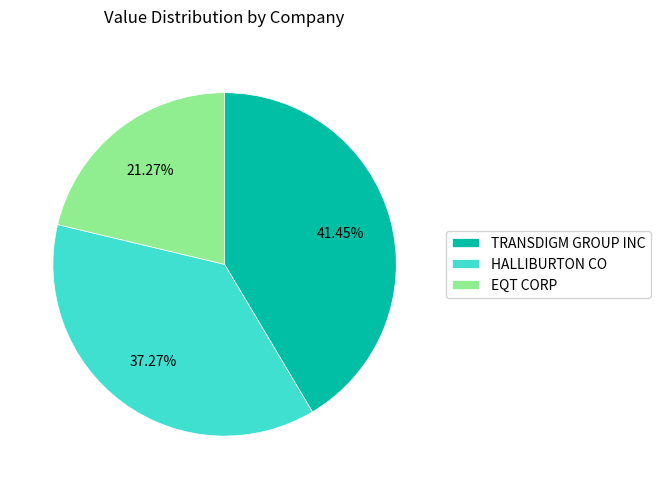

Approximately how many times larger is the value at HALLIBURTON CO compared to EQT CORP?

1.8